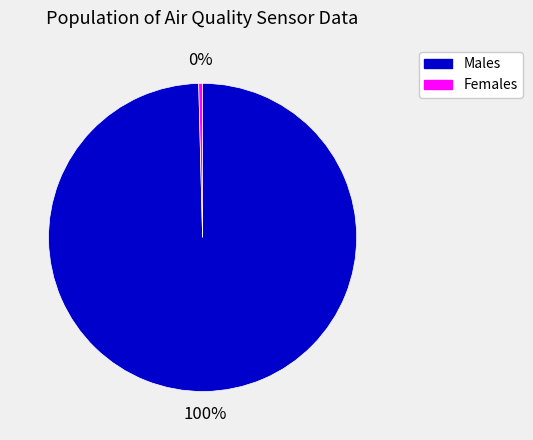

Is there any slice that represents more than half of the pie?

Yes